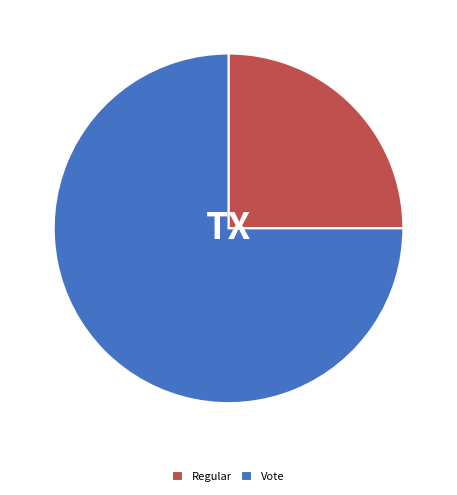

How many slices are in this pie chart?

2